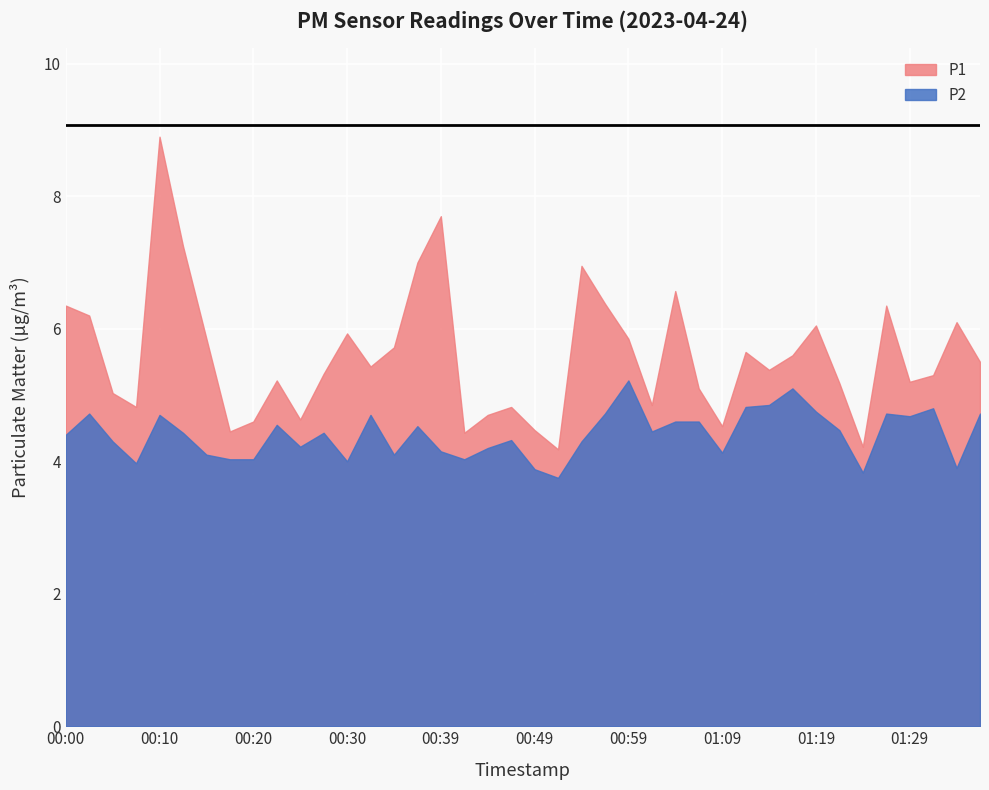

Rank the series by their maximum value, from lowest to highest.

P2, P1